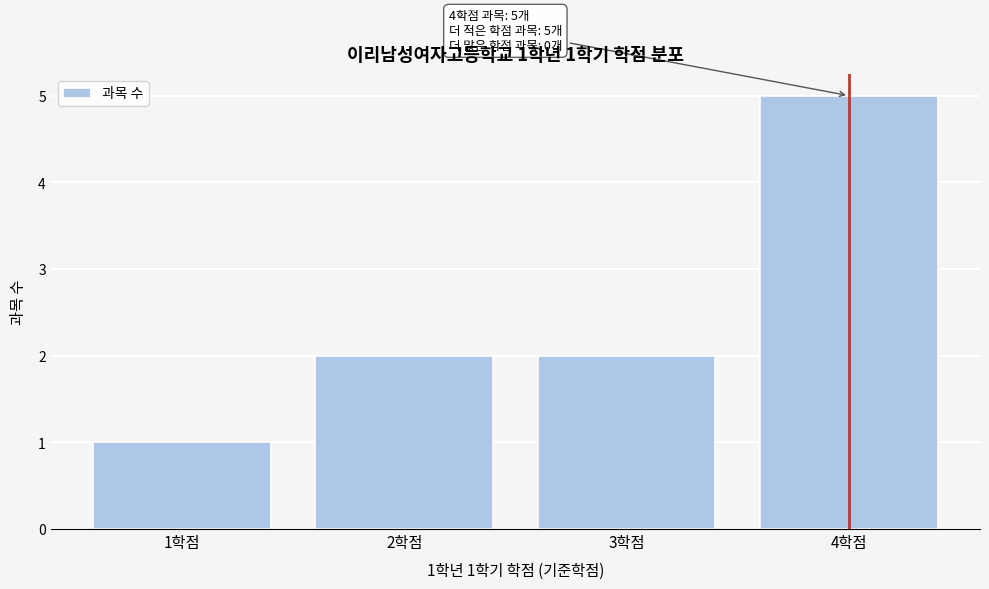

Reading left to right, extract all data points from this chart.

1학점=1	2학점=2	3학점=2	4학점=5